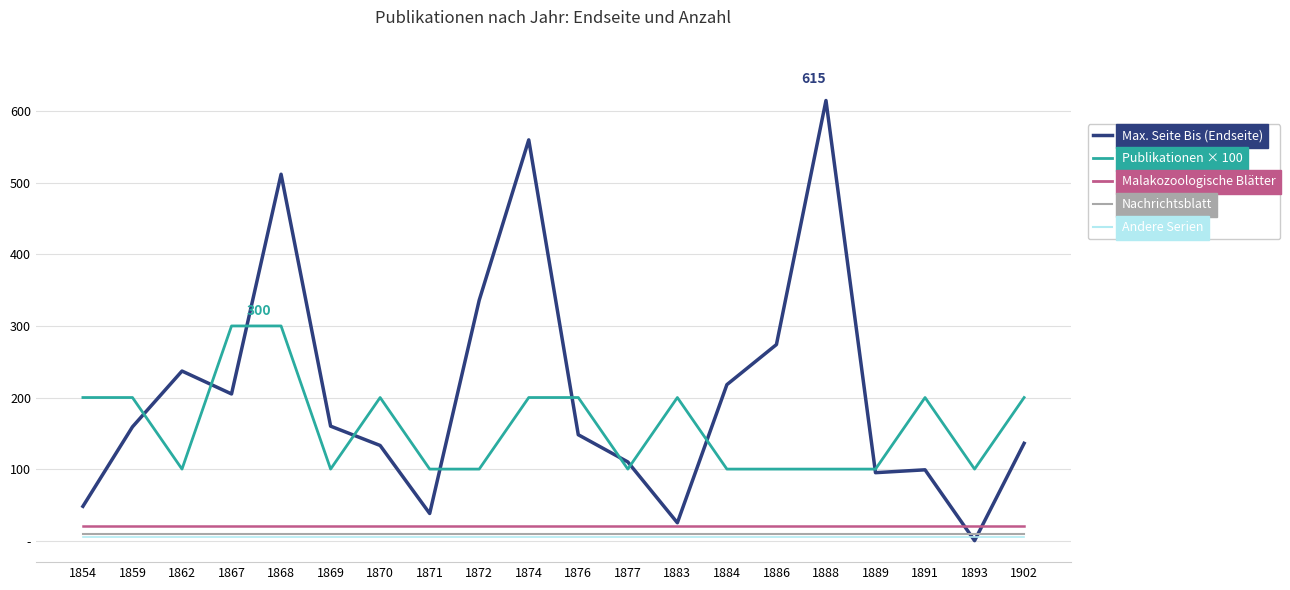

True or false: Max. Seite Bis (Endseite) has a value of 133 at 1870.

True